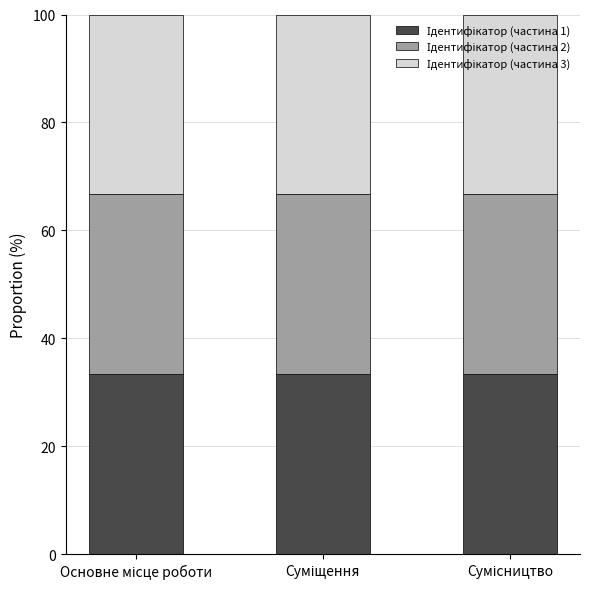

Which series has the largest range (max minus min)?

Ідентифікатор (частина 1)